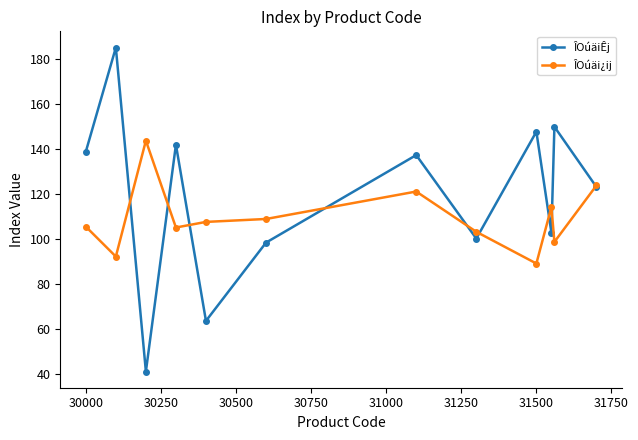

What is the difference between the maximum and minimum values in the ÎOúäi¿ij series?

54.6